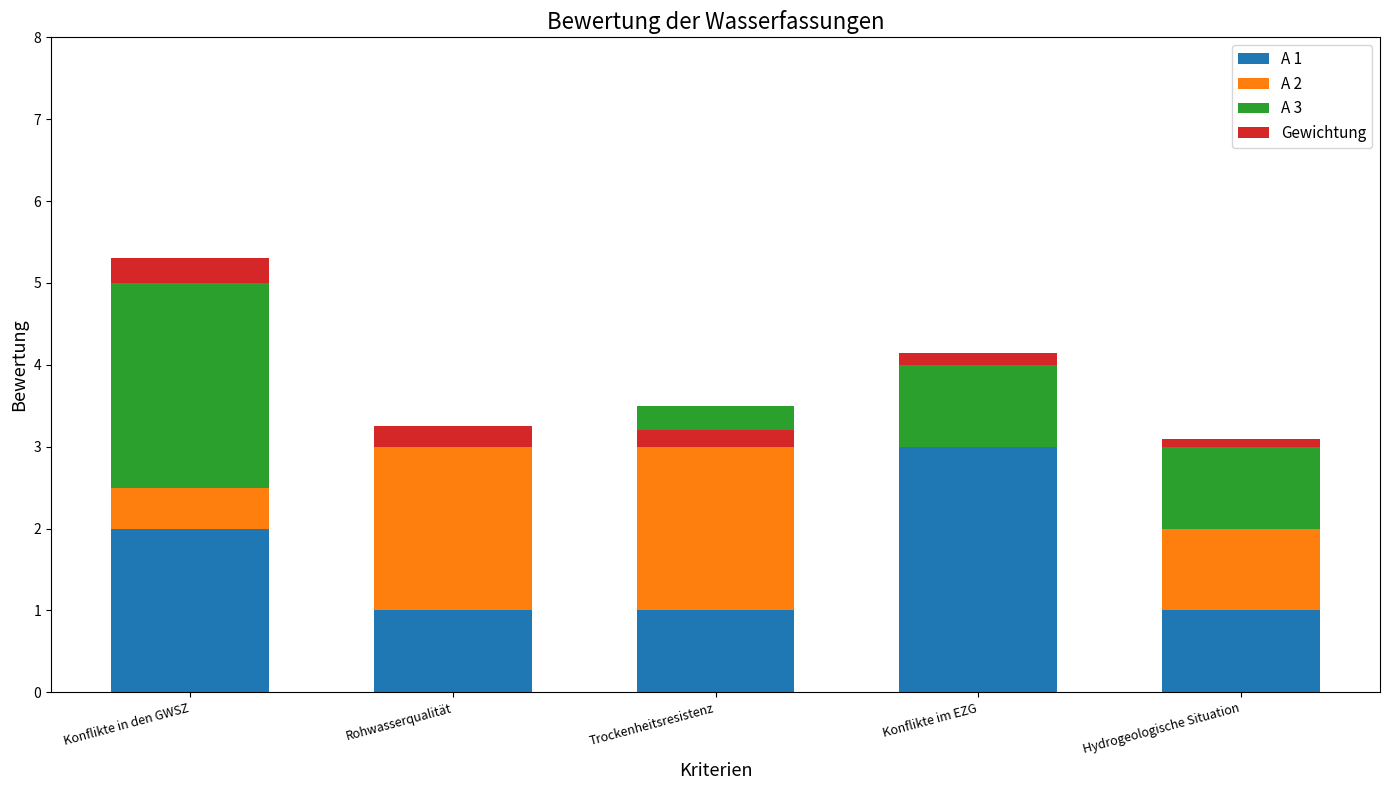

Reading left to right, list all the values displayed in this chart.

A 1: Konflikte in den GWSZ=2.0	Rohwasserqualität=1.0	Trockenheitsresistenz=1.0	Konflikte im EZG=3.0	Hydrogeologische Situation=1.0
A 2: Konflikte in den GWSZ=0.5	Rohwasserqualität=2.0	Trockenheitsresistenz=2.5	Konflikte im EZG=0.0	Hydrogeologische Situation=1.0
A 3: Konflikte in den GWSZ=2.5	Rohwasserqualität=0.0	Trockenheitsresistenz=-0.5	Konflikte im EZG=1.0	Hydrogeologische Situation=1.0
Gewichtung: Konflikte in den GWSZ=0.3	Rohwasserqualität=0.2	Trockenheitsresistenz=0.2	Konflikte im EZG=0.2	Hydrogeologische Situation=0.1